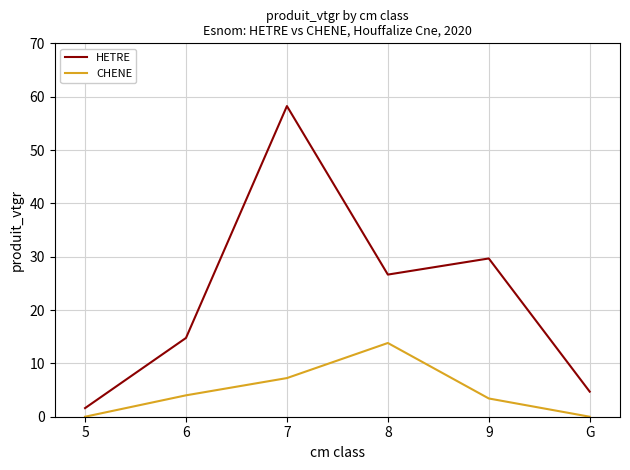

Where is HETRE nearest to the value 29?

9